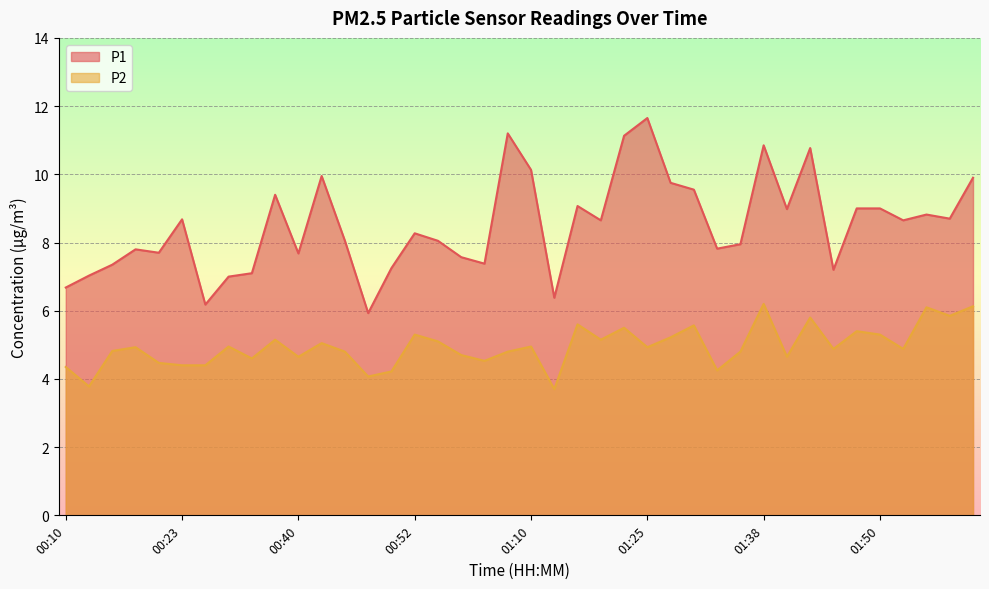

Which label corresponds to the smallest value in the chart?

01:13